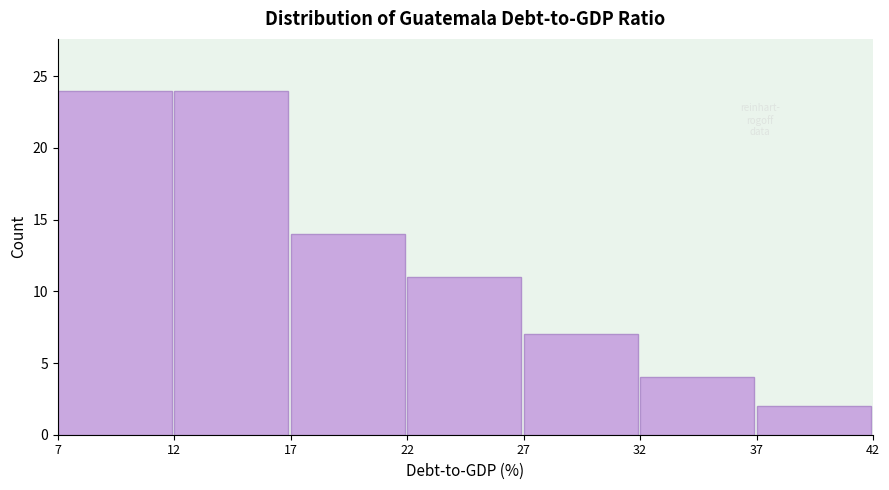

How tall is the bar that spans 32 to 37 on the x-axis? The values are not printed on the chart, so give them approximately, as read against the axis.

4